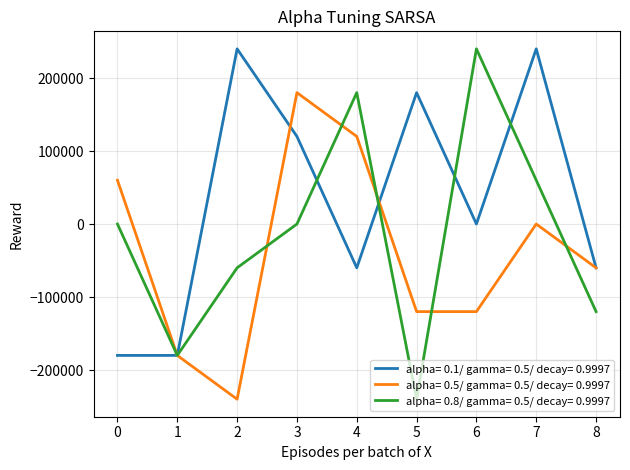

True or false: alpha= 0.1/ gamma= 0.5/ decay= 0.9997 has a value of 240000 at 2.

True